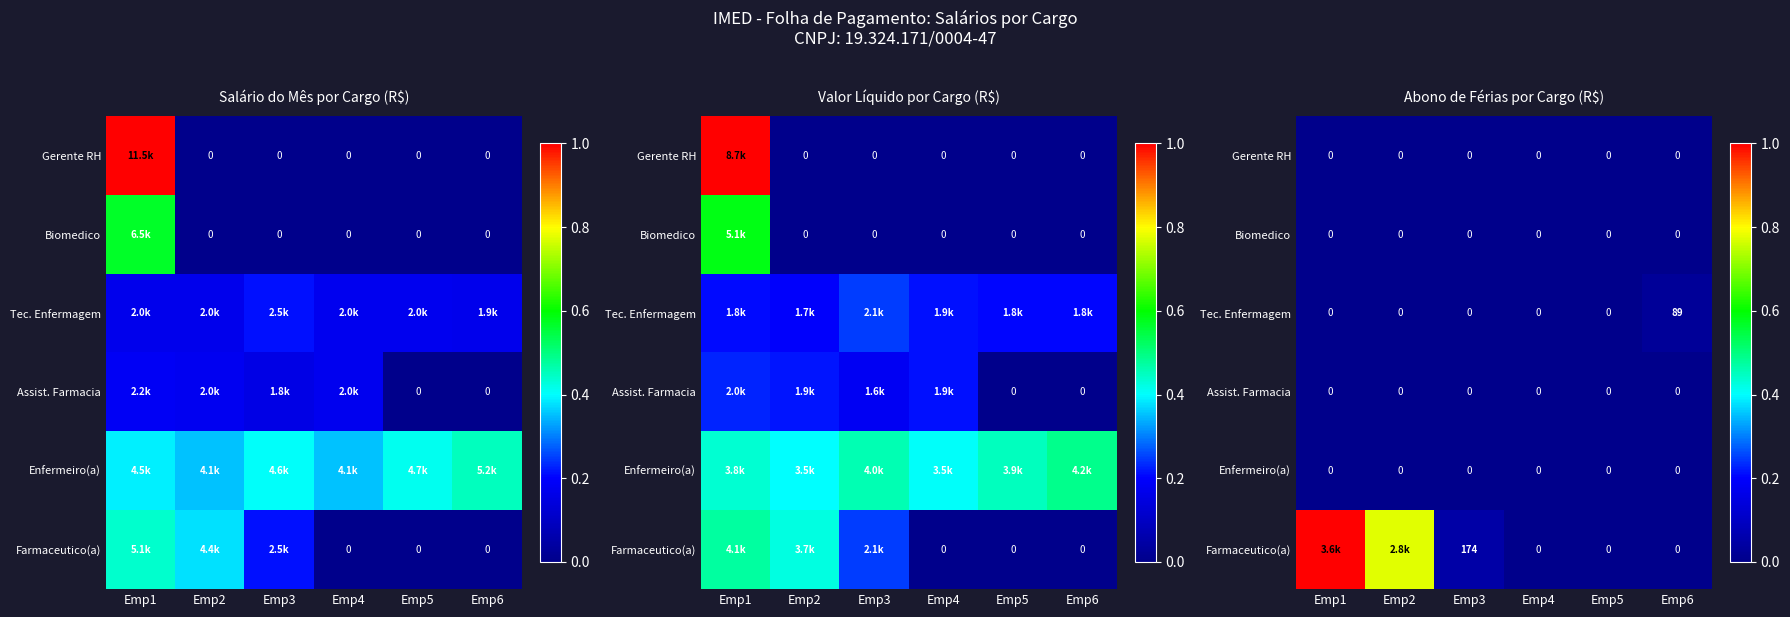

Which category has the highest value in the Enfermeiro(a) series?

Emp1